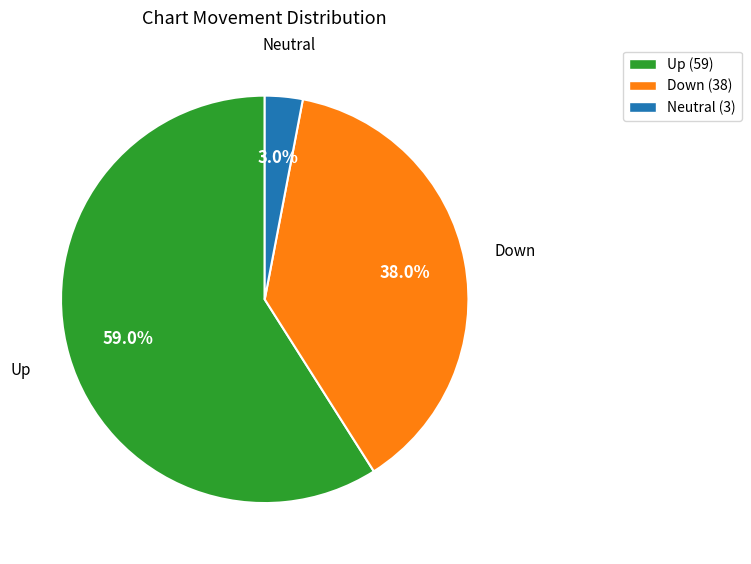

Which category has the biggest portion of the pie?

Up